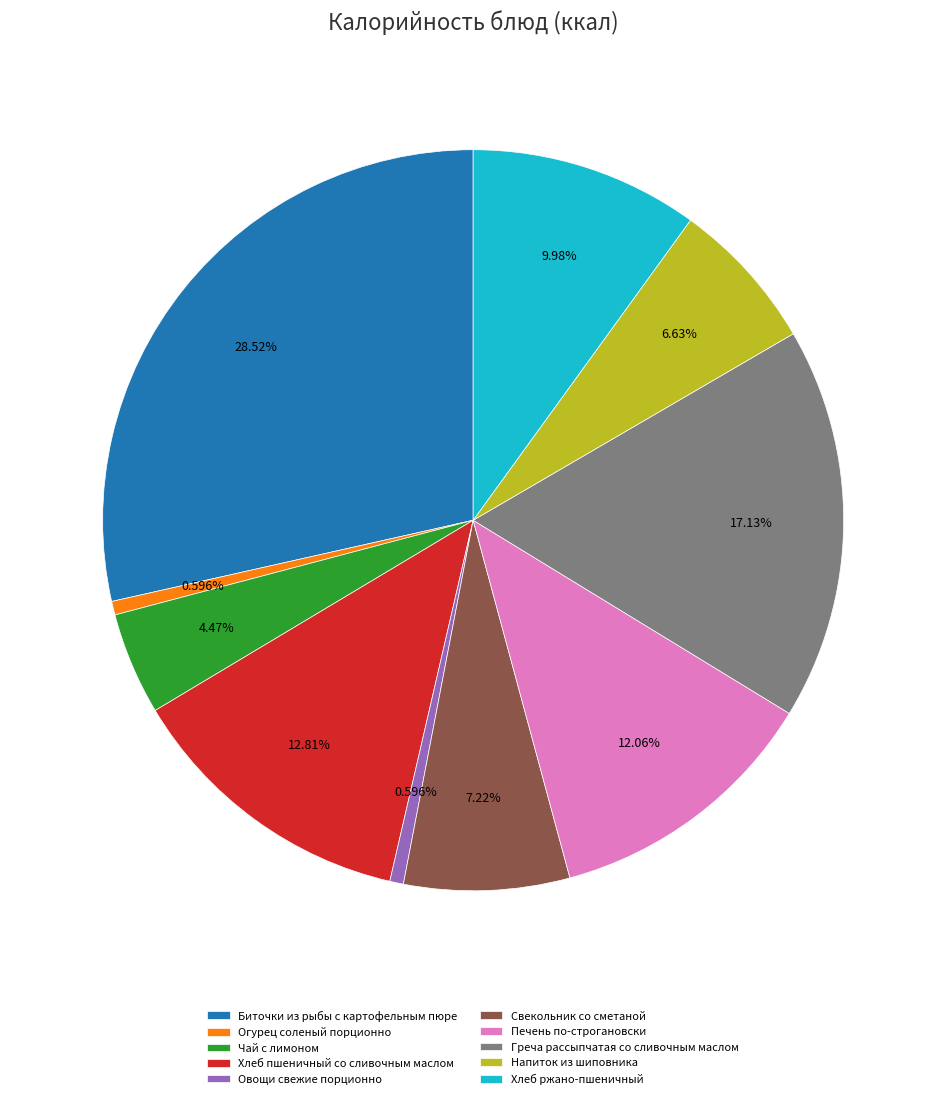

What portion of the pie excludes Овощи свежие порционно?

99.4%